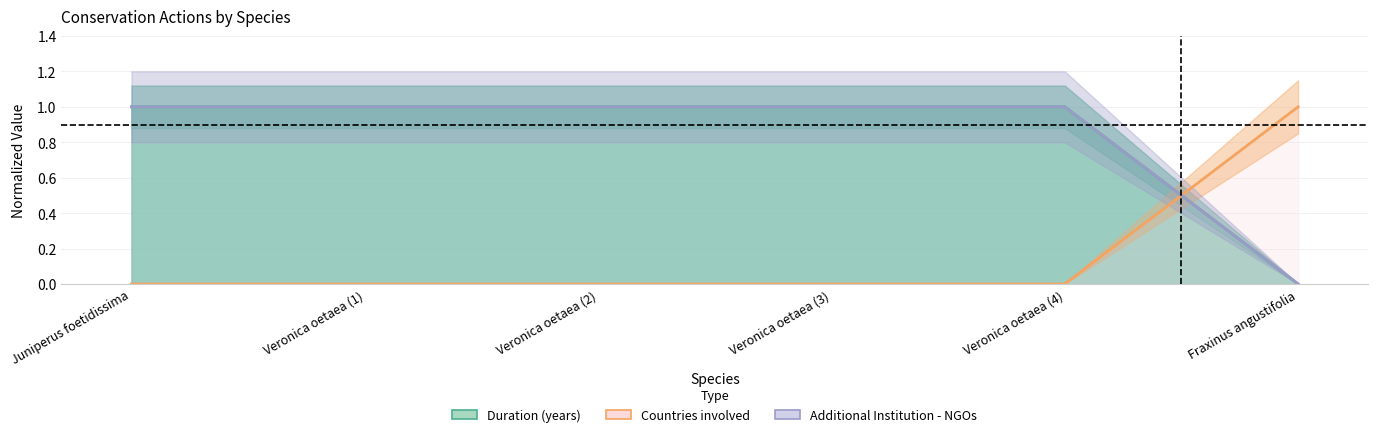

Reading left to right, what are all the values shown in this chart?

Area of action (km2): Juniperus foetidissima=1	Veronica oetaea (1)=1	Veronica oetaea (2)=1	Veronica oetaea (3)=1	Veronica oetaea (4)=1	Fraxinus angustifolia=0
Duration (years): Juniperus foetidissima=0	Veronica oetaea (1)=0	Veronica oetaea (2)=0	Veronica oetaea (3)=0	Veronica oetaea (4)=0	Fraxinus angustifolia=1
Countries involved: Juniperus foetidissima=1	Veronica oetaea (1)=1	Veronica oetaea (2)=1	Veronica oetaea (3)=1	Veronica oetaea (4)=1	Fraxinus angustifolia=0